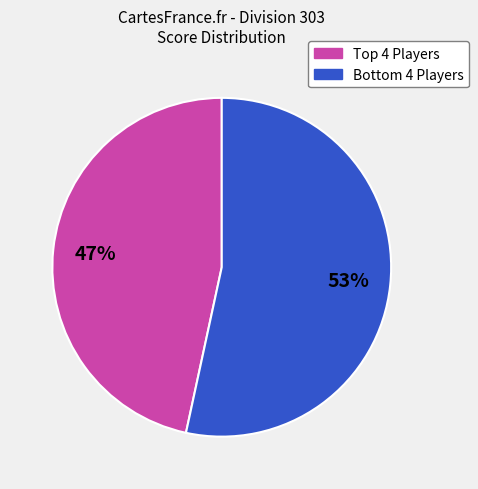

Is there any slice that represents more than half of the pie?

Yes